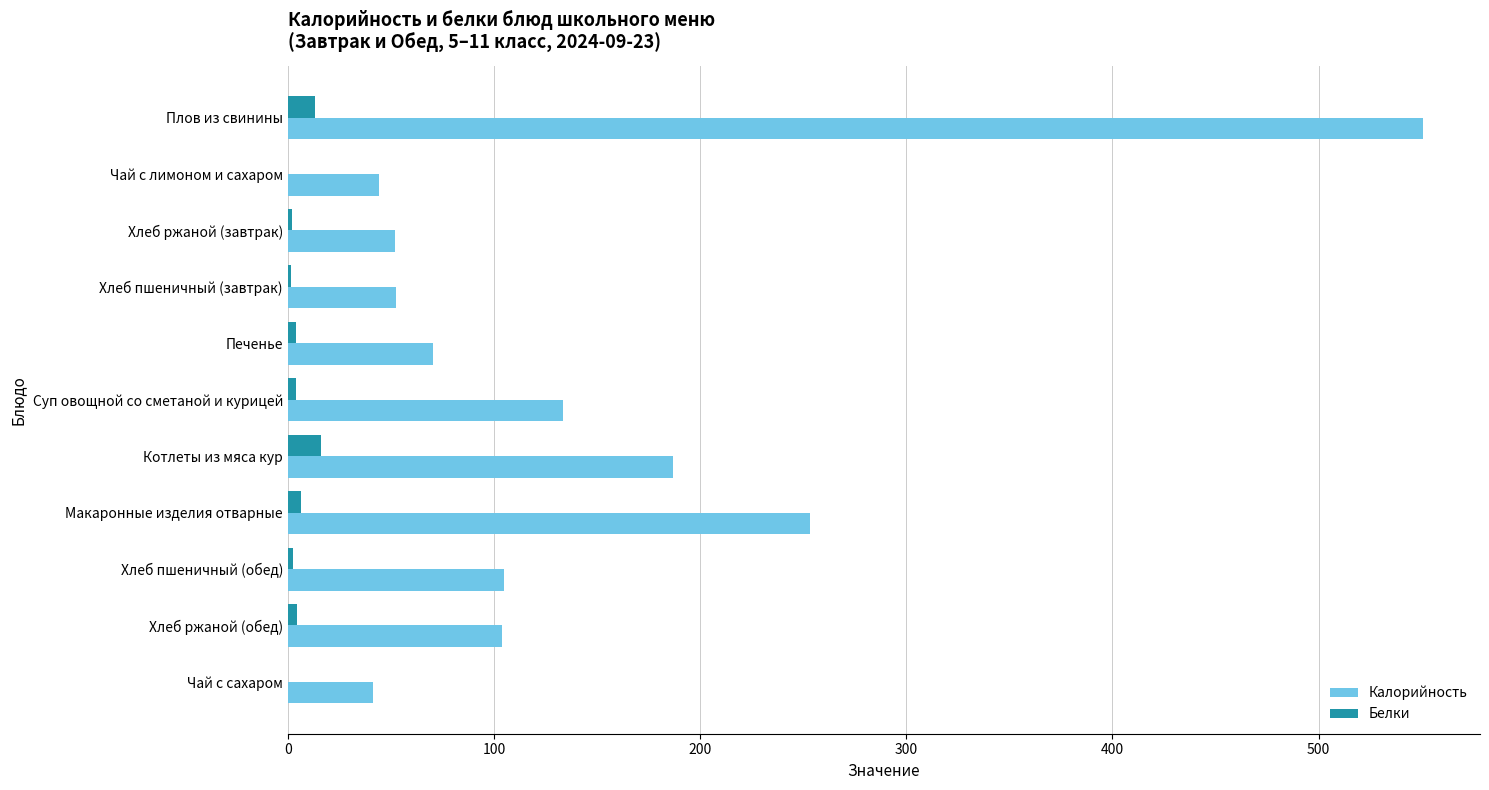

What is the sum of all Калорийность values?

1593.6